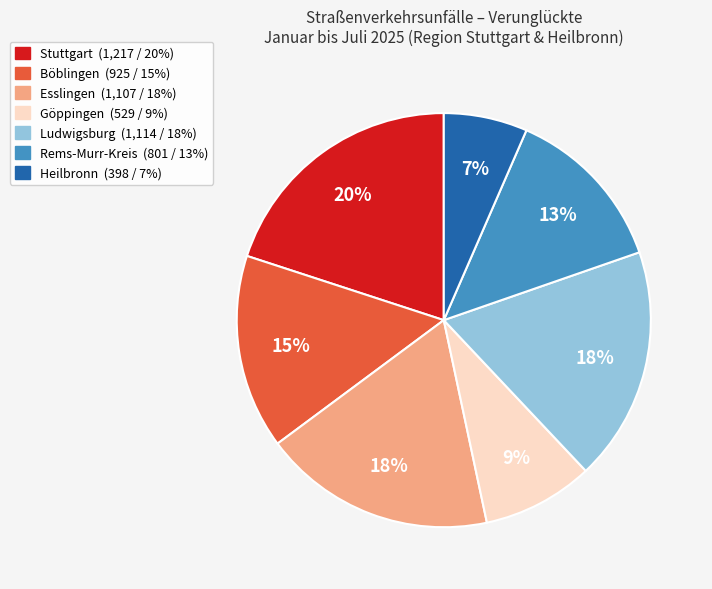

How many slices are in this pie chart?

7